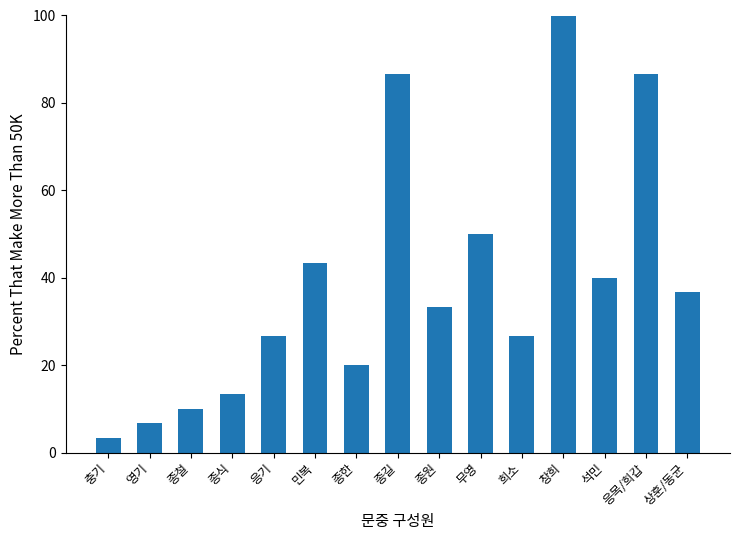

Read the value at 종한.

20.0